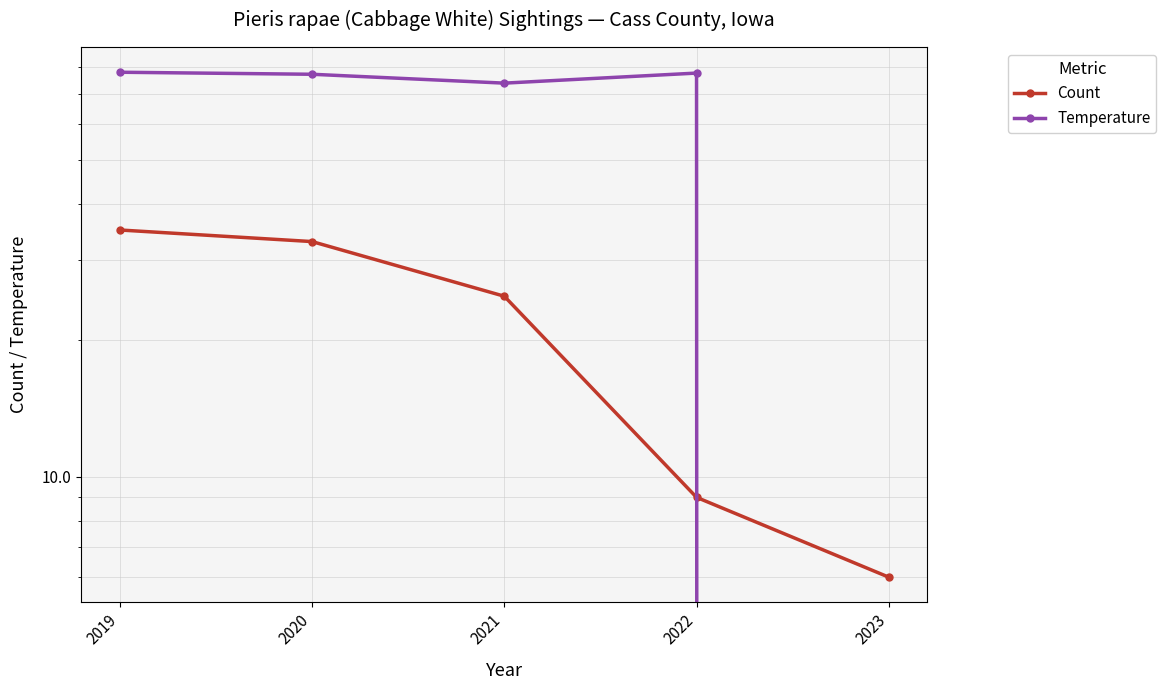

How many series are shown in this chart?

2